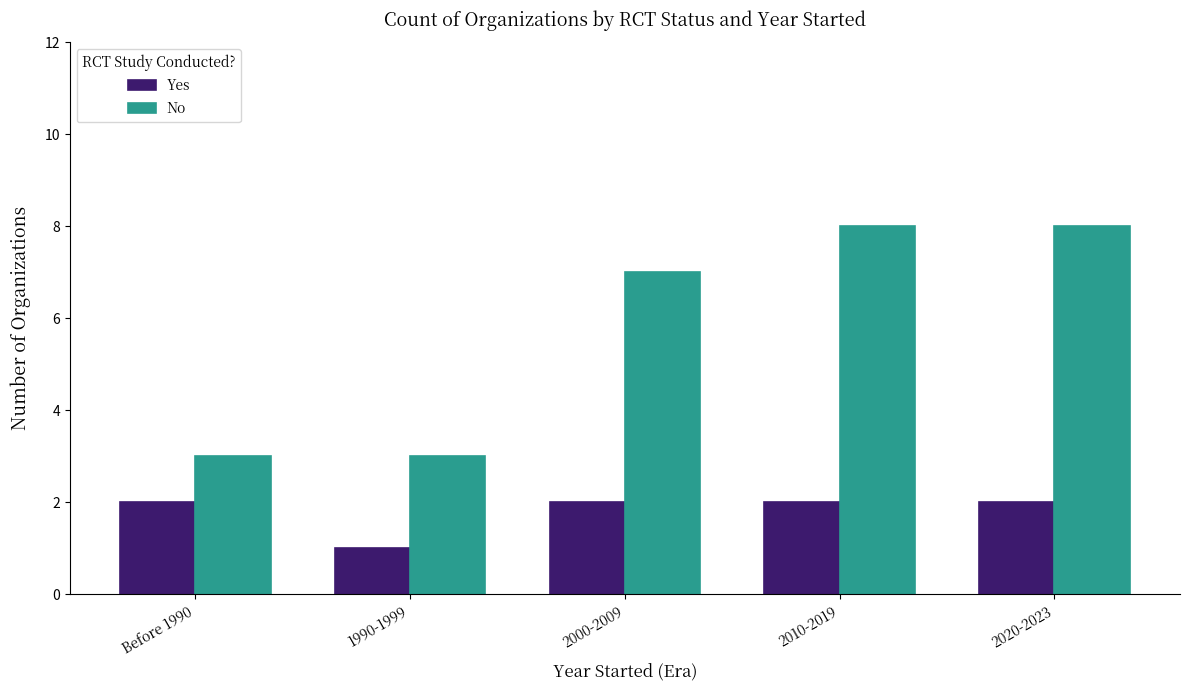

List the series in order of their peak value, highest first.

No, Yes